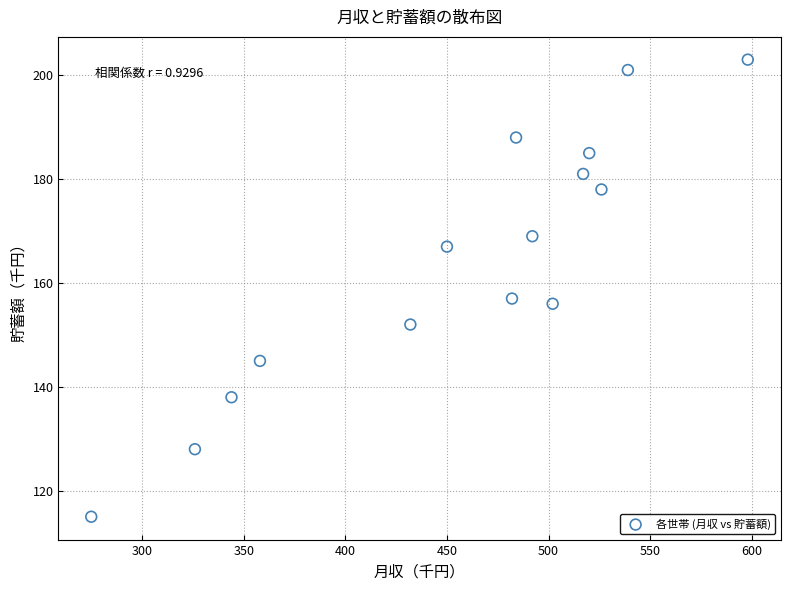

What Y value in the scatter plot is closest to 159?

157